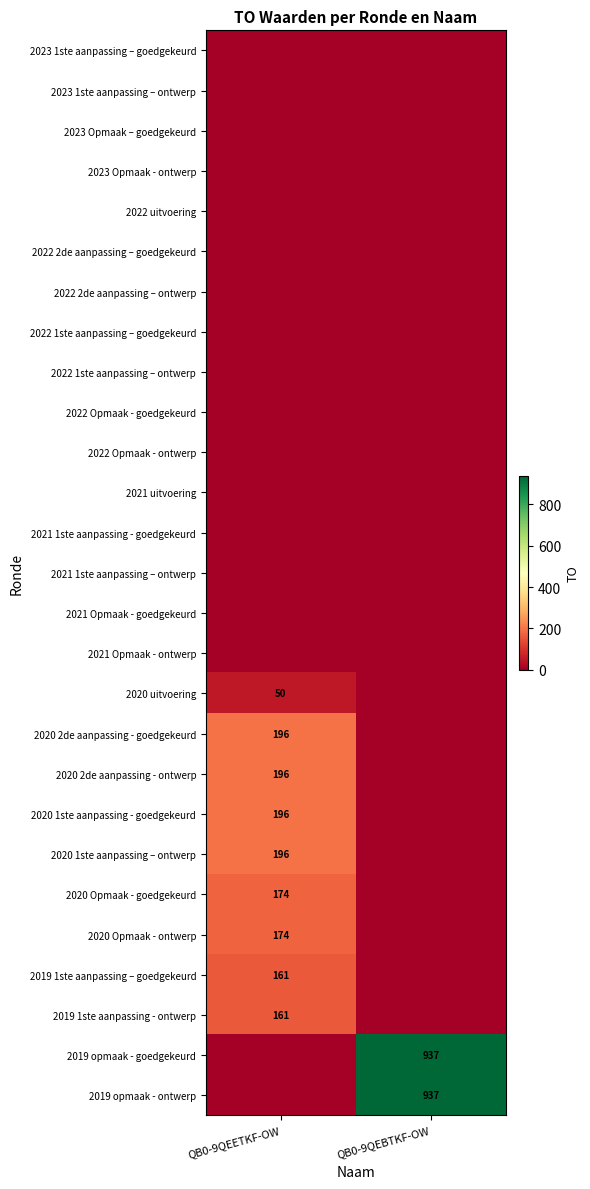

Is it true that 2019 1ste aanpassing - ontwerp equals 231 at QB0-9QEETKF-OW?

False